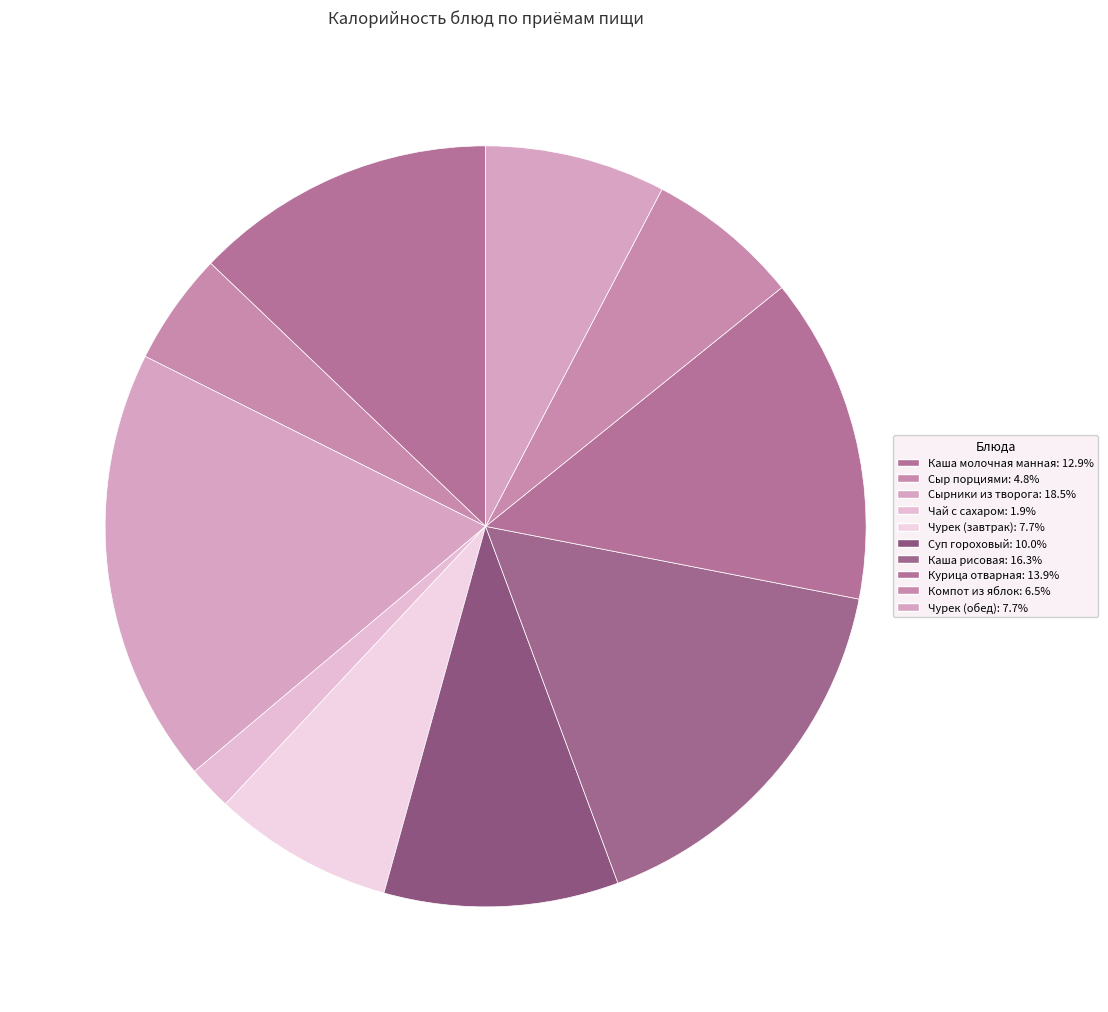

Is there any slice that represents more than half of the pie?

No